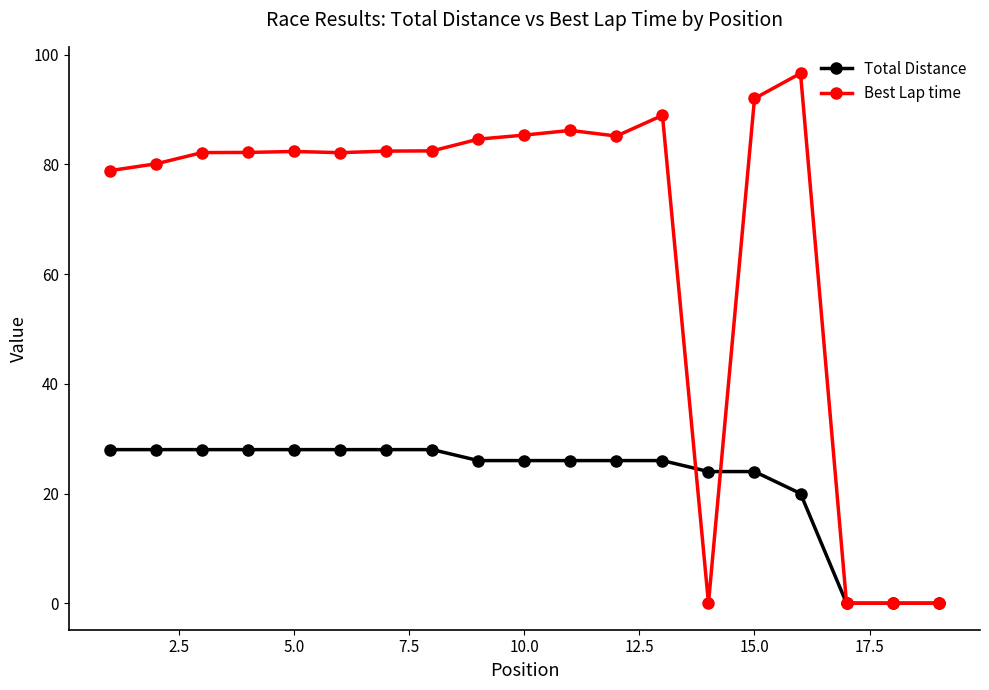

Count the number of data series in this chart.

2